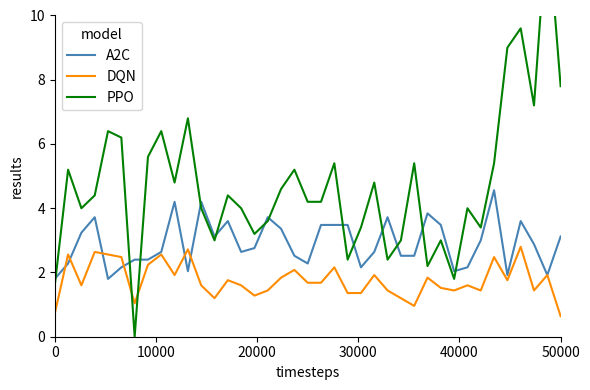

How many values in the A2C series are below 2?

4